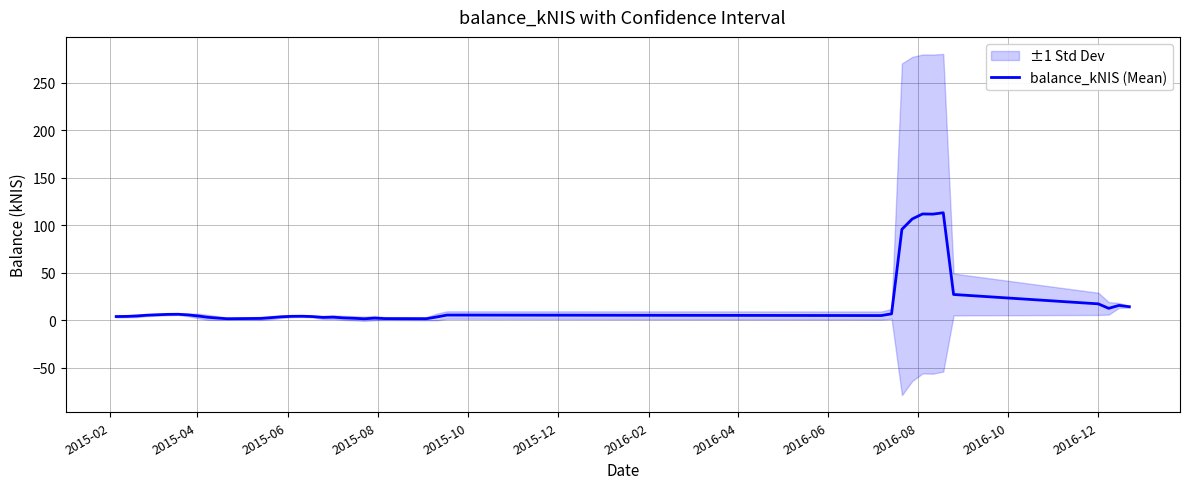

What is the greatest value displayed?

113.1